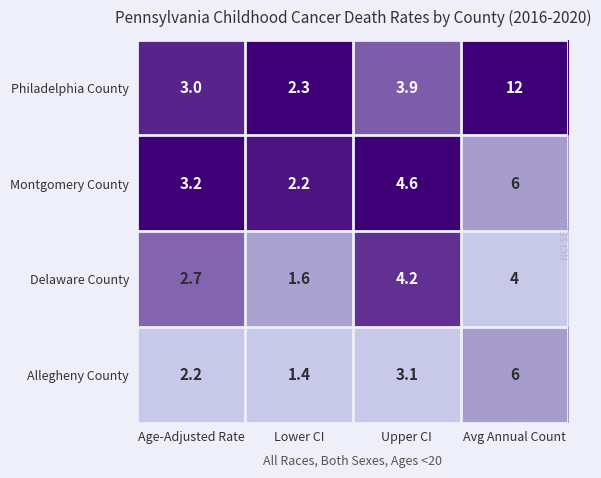

Where does the Montgomery County series first go above 4?

Upper CI